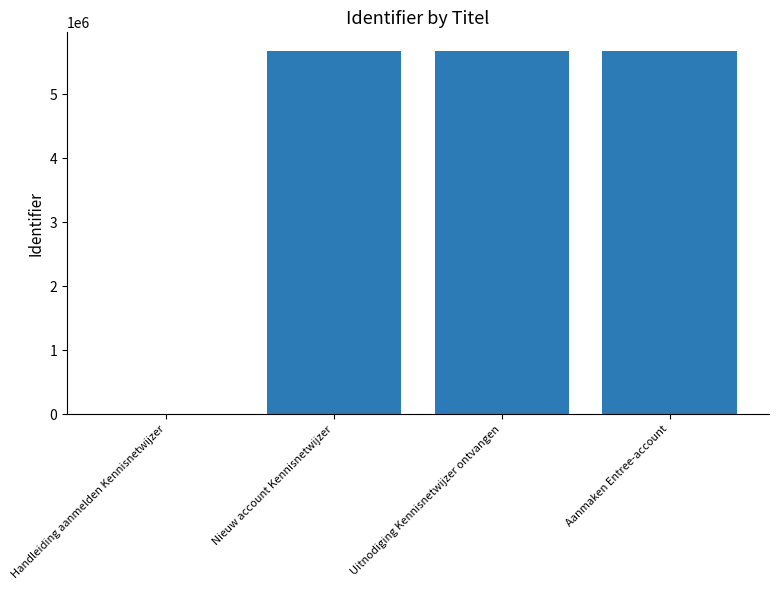

What is the greatest value displayed?

5683903